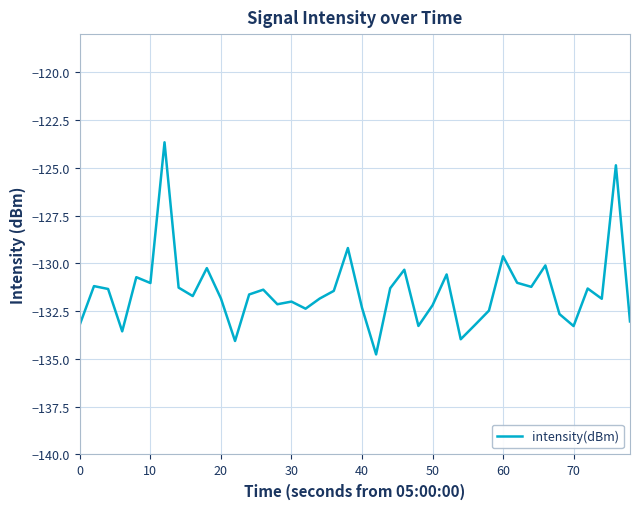

True or false: there are more than 2 points higher than both neighbors.

True